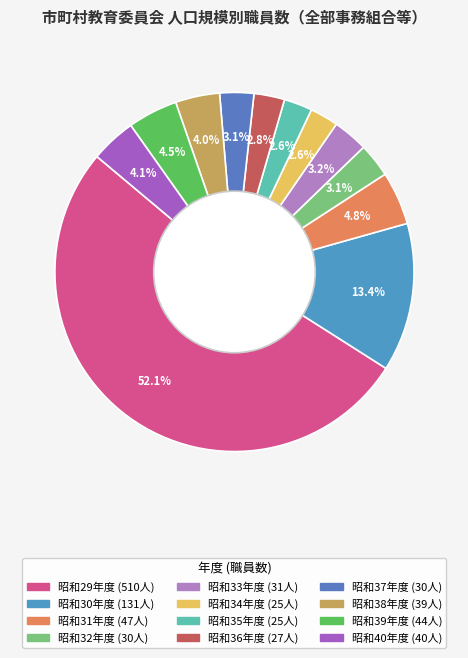

Rank the categories by value from lowest to highest.

昭和34年度, 昭和35年度, 昭和36年度, 昭和32年度, 昭和37年度, 昭和33年度, 昭和38年度, 昭和40年度, 昭和39年度, 昭和31年度, 昭和30年度, 昭和29年度